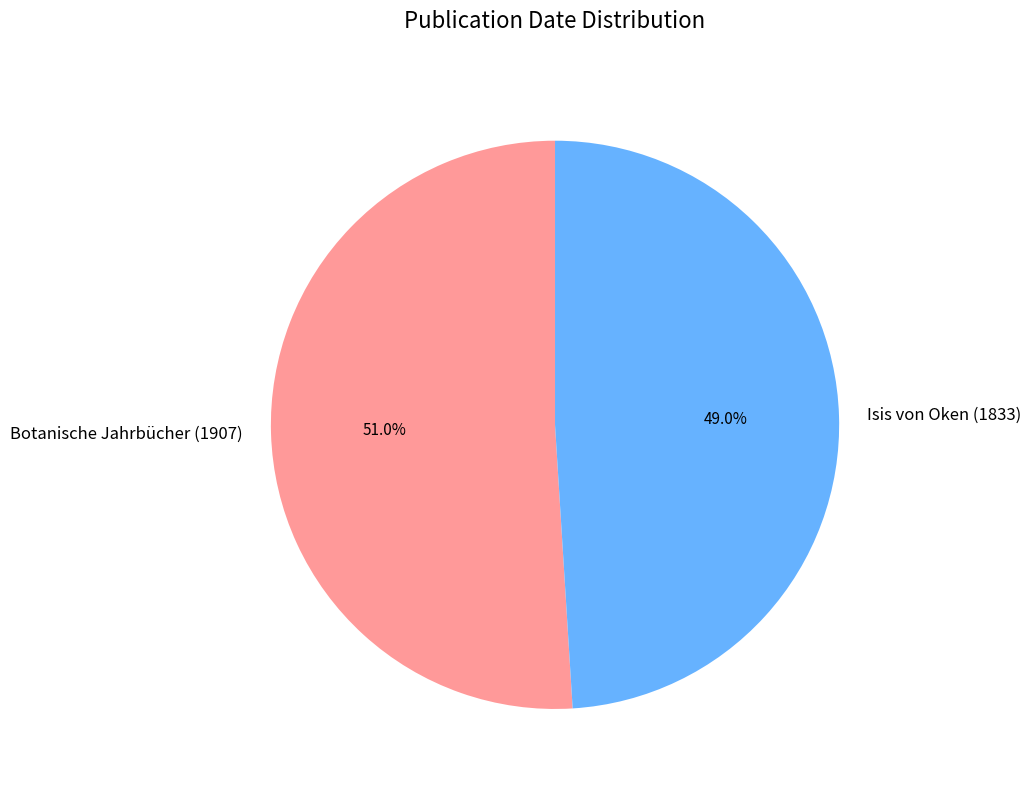

Which has a higher value, Isis von Oken (1833) or Botanische Jahrbücher (1907)?

Botanische Jahrbücher (1907)